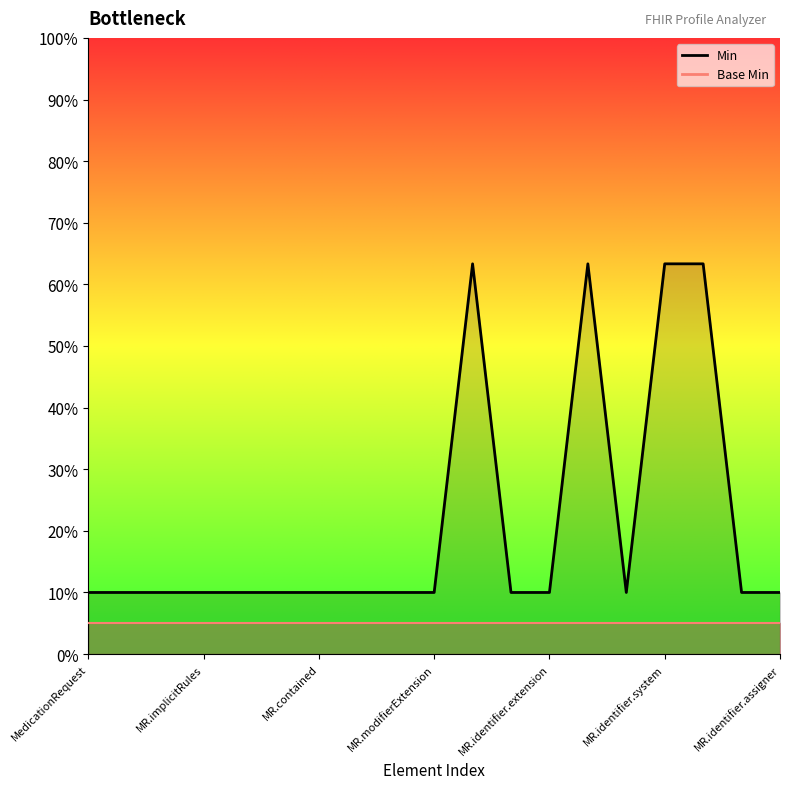

Which has a higher value, MedicationRequest.identifier.period or MedicationRequest.identifier.system?

MedicationRequest.identifier.system